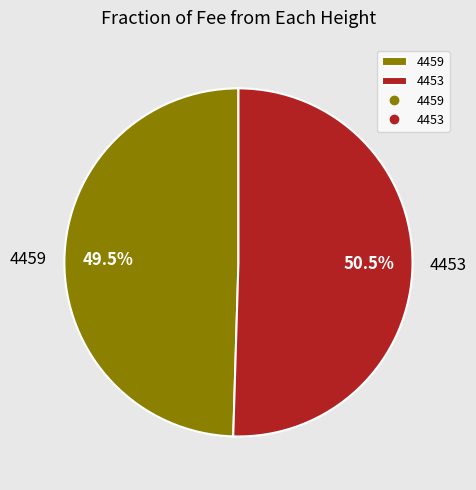

Is the sum of 4453 and 4459 greater than half?

Yes